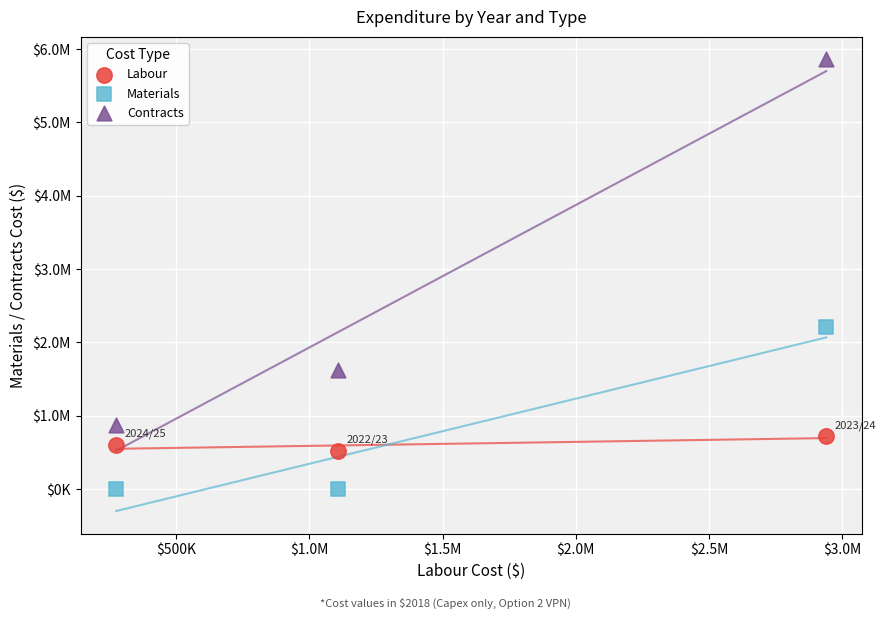

Which series contains the lowest Y value?

Materials